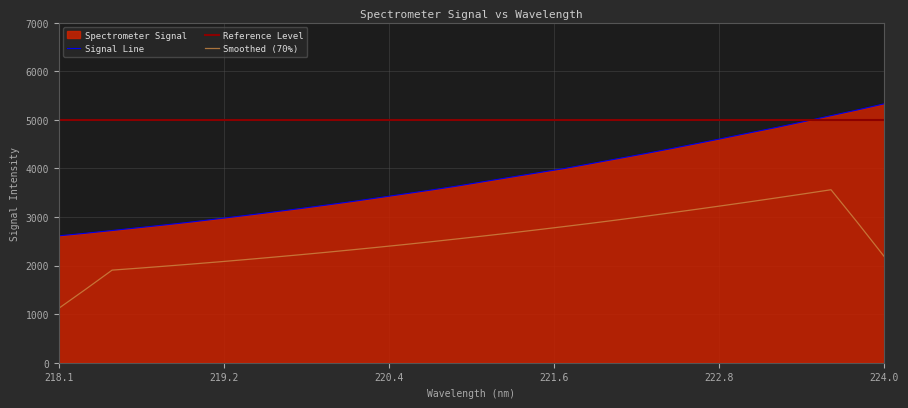

What is the highest value of the Signal Line series?

5329.2